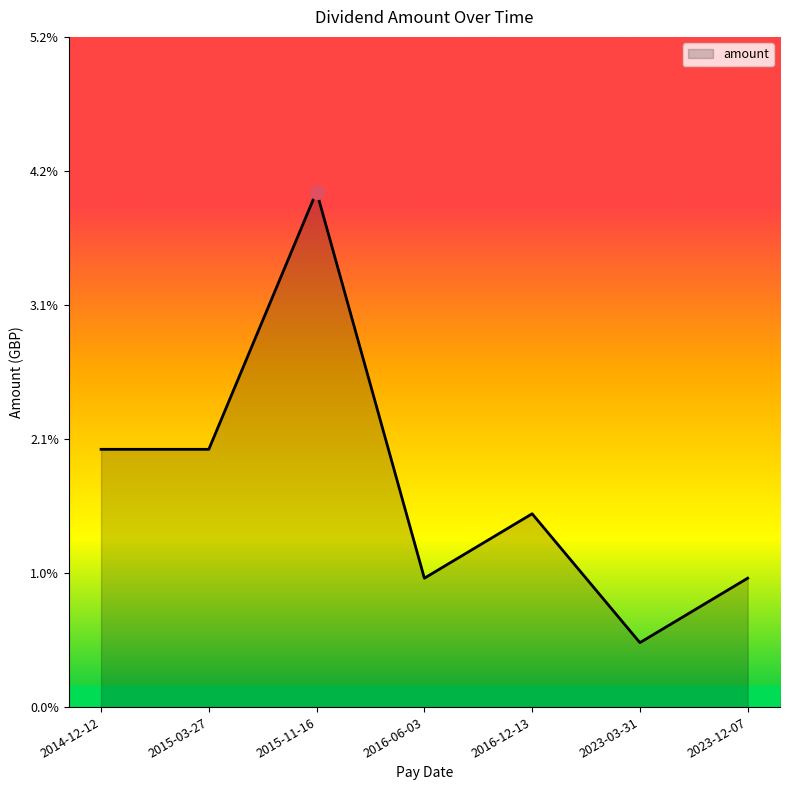

At which category does the data reach its first local peak?

2015-11-16